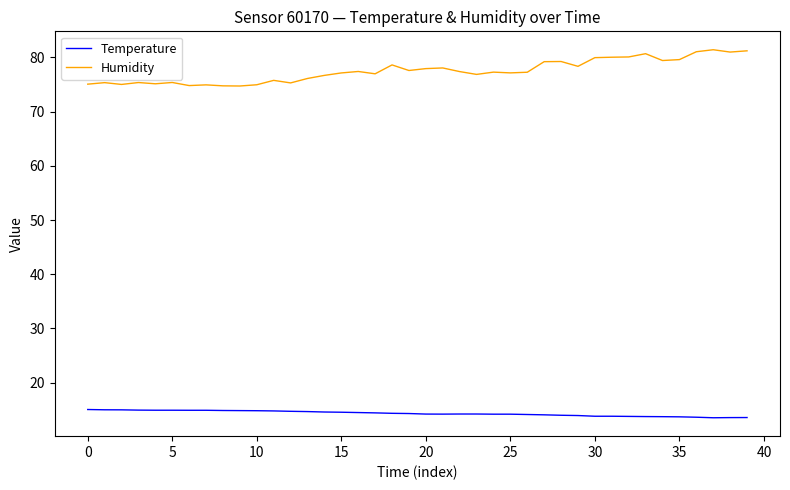

Which series has the widest spread of values?

Humidity